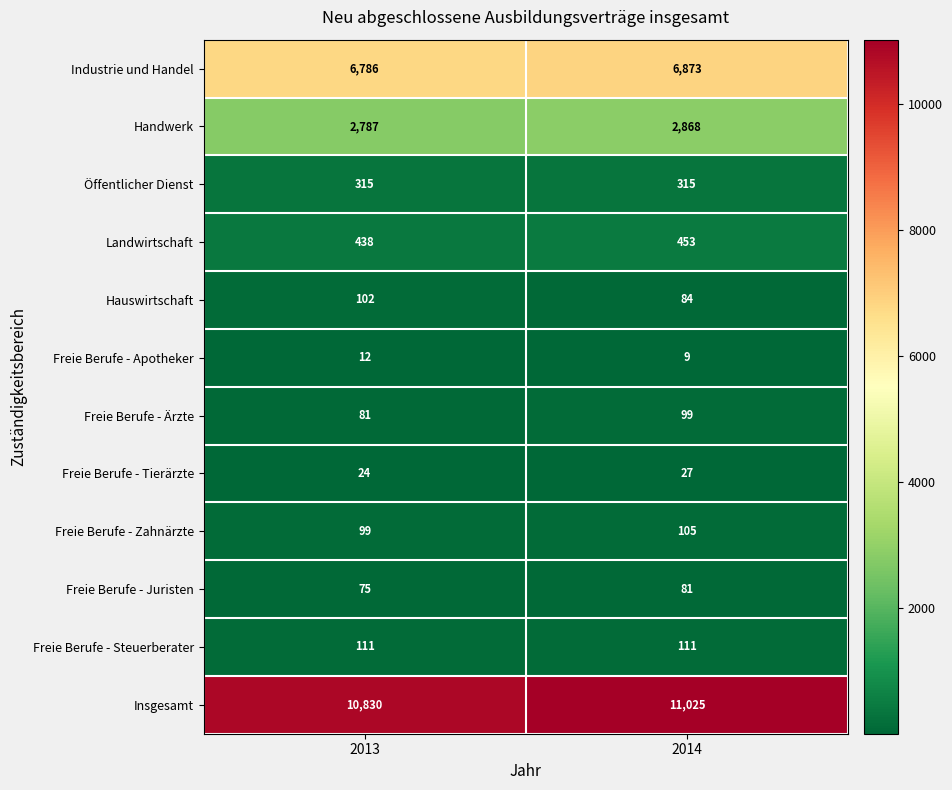

Which category has the highest value across all series?

2014